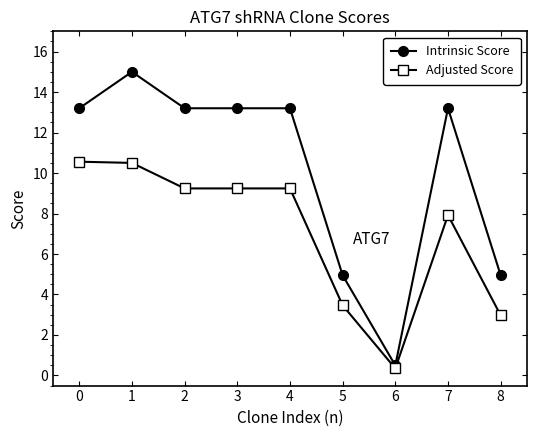

True or false: Adjusted Score and Intrinsic Score cross at least once.

False